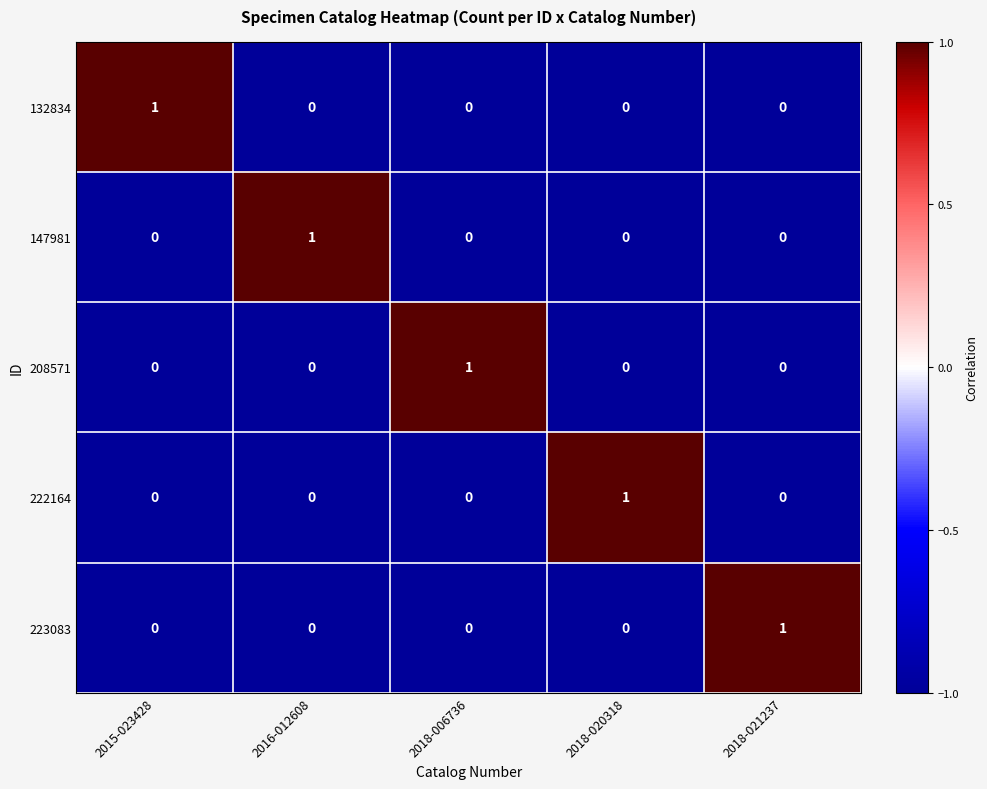

The value of 208571 at 2018-021237 is -1. True or false?

False